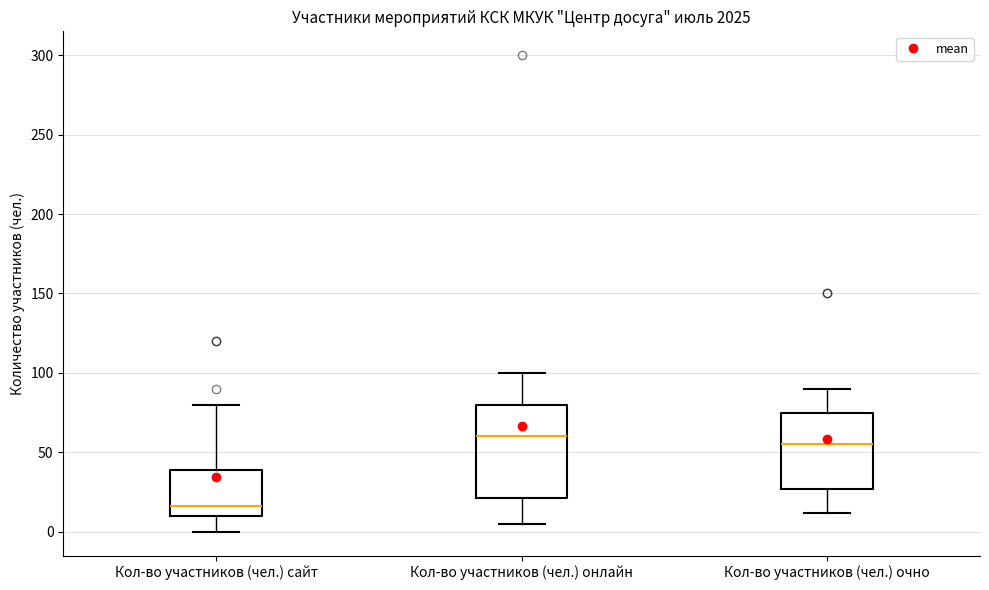

Comparing the boxes themselves (not the whiskers), which one is the tallest?

Кол-во участников (чел.) онлайн